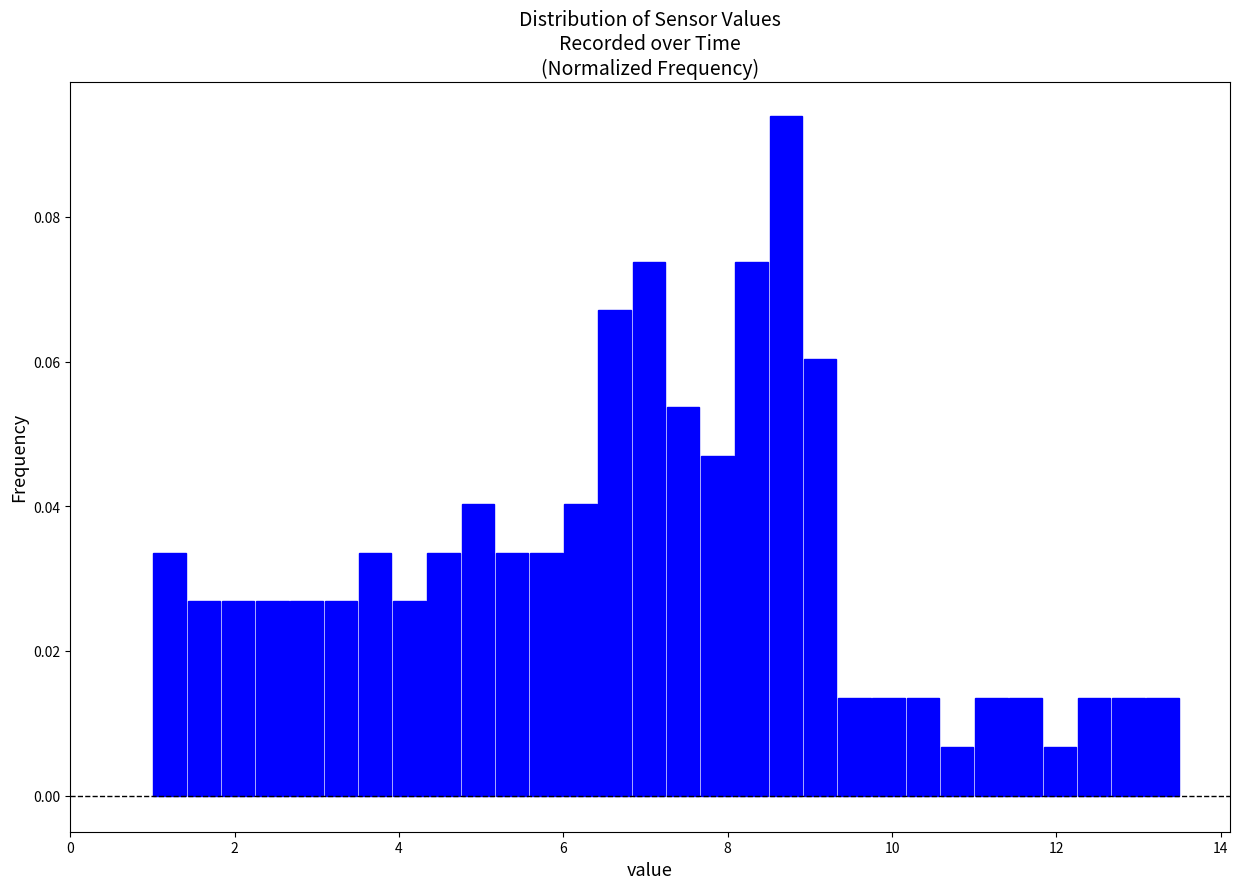

Around what value on the x-axis is the tallest bar? Give the approximate position of its centre, as read against the axis.

8.8